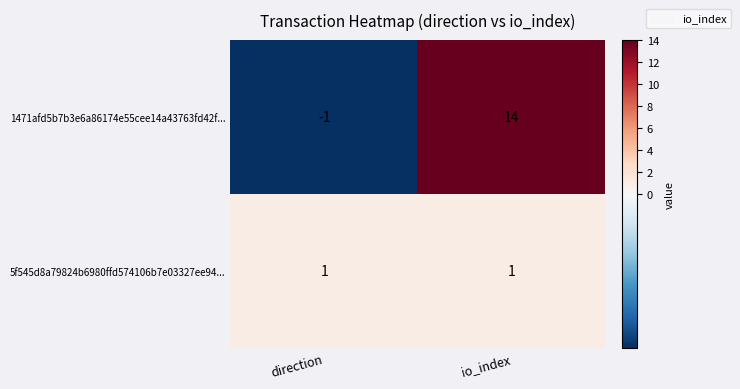

The value of 5f545d8a79824b6980ffd574106b7e03327ee94... at io_index is 0. True or false?

False